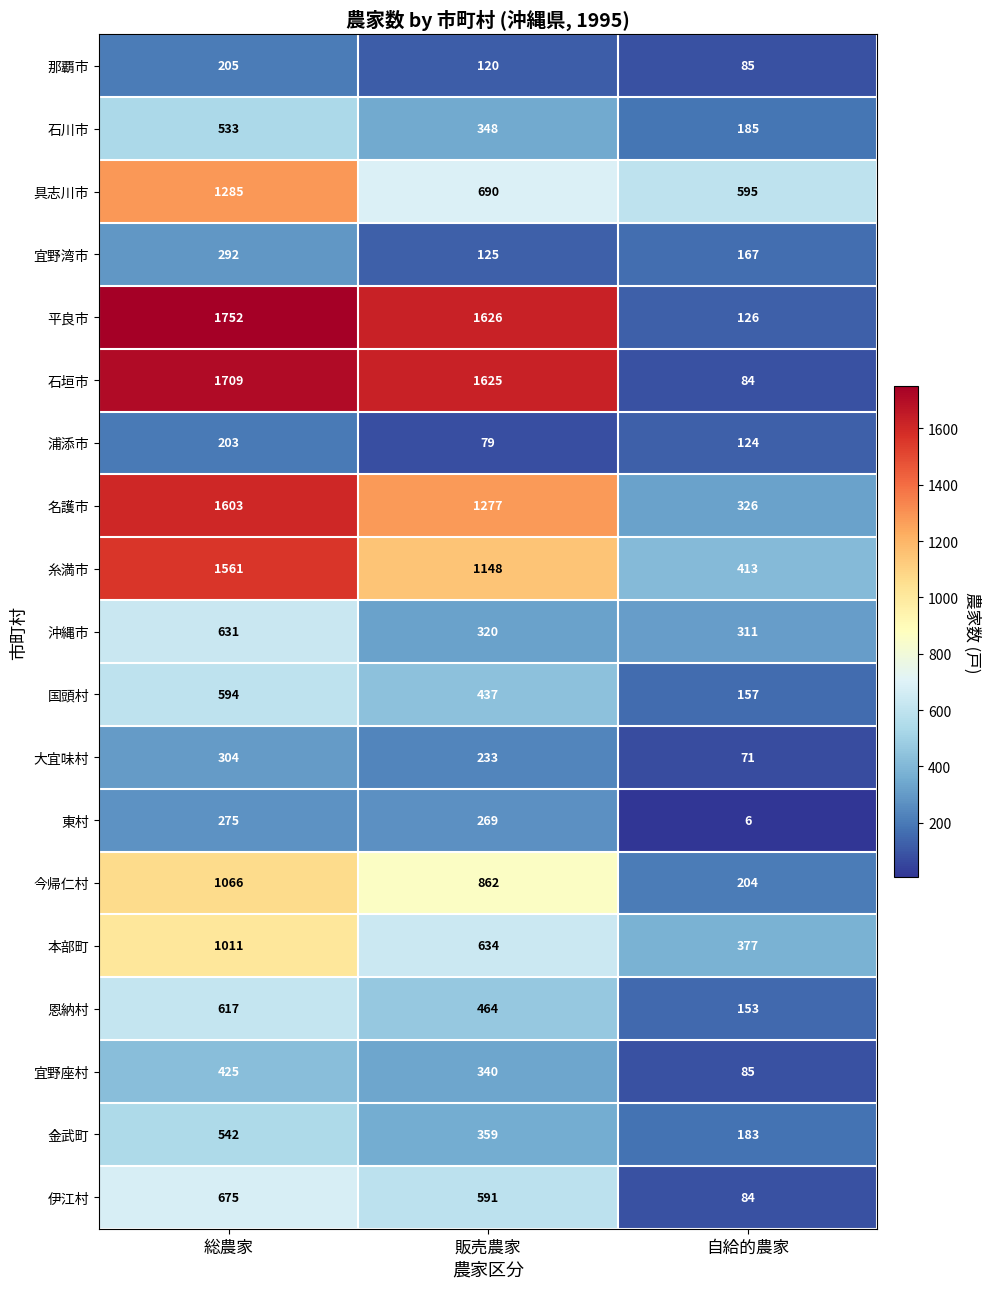

What is the sum of all 大宜味村 values?

608